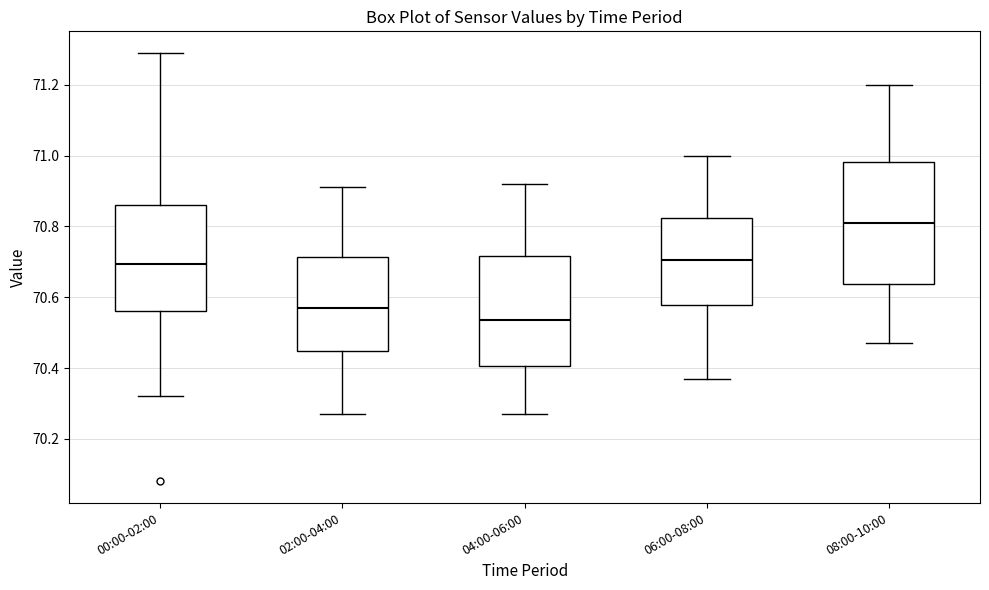

Reading left to right, transcribe this box plot: for each box, give where its median line is, the range the box spans, and where its two whiskers end, as read against the y-axis. The values are not printed on the chart, so give them approximately, as read against the axis.

00:00-02:00: median 70.70, box 70.56 to 70.86, whiskers 70.32 to 71.30
02:00-04:00: median 70.58, box 70.44 to 70.72, whiskers 70.28 to 70.92
04:00-06:00: median 70.54, box 70.40 to 70.72, whiskers 70.28 to 70.92
06:00-08:00: median 70.70, box 70.58 to 70.82, whiskers 70.38 to 71.00
08:00-10:00: median 70.82, box 70.64 to 70.98, whiskers 70.48 to 71.20